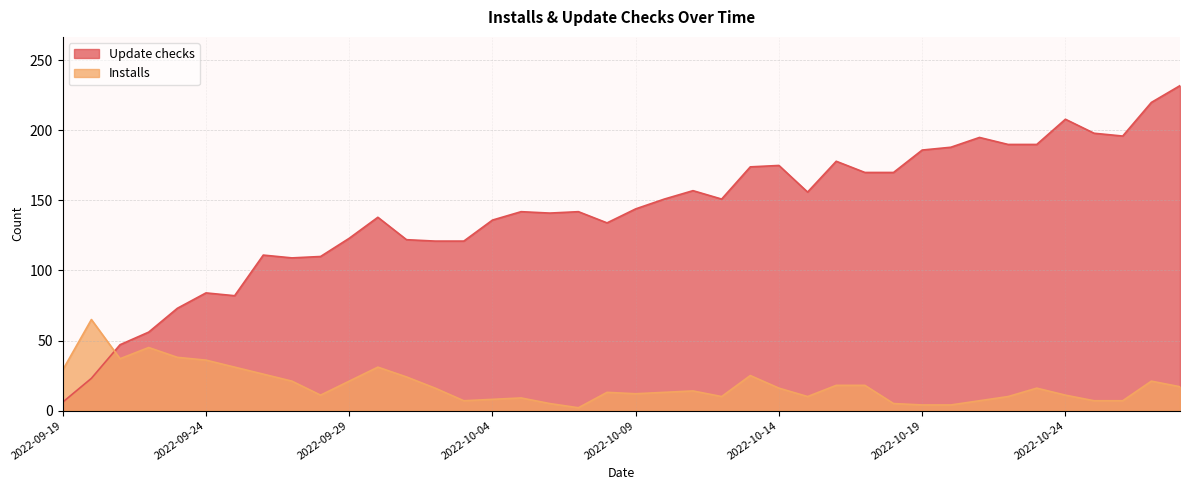

Read the Update checks value at 2022-10-02.

121